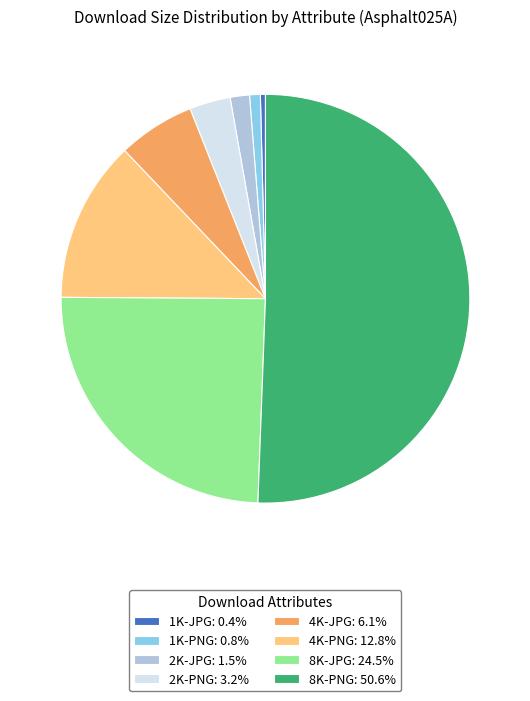

Do 8K-JPG: 24.5% and 4K-PNG: 12.8% together represent more than half of the pie?

No